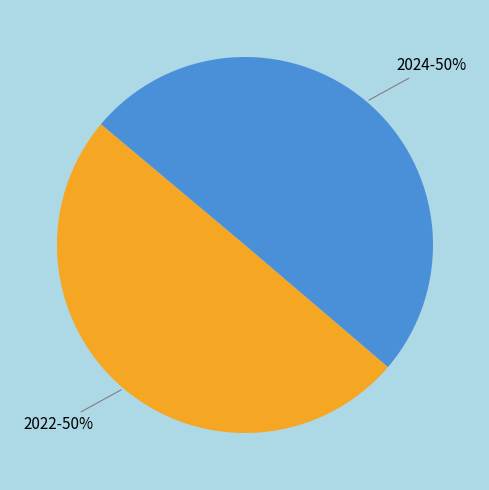

Rank the categories by value from highest to lowest.

2024, 2022